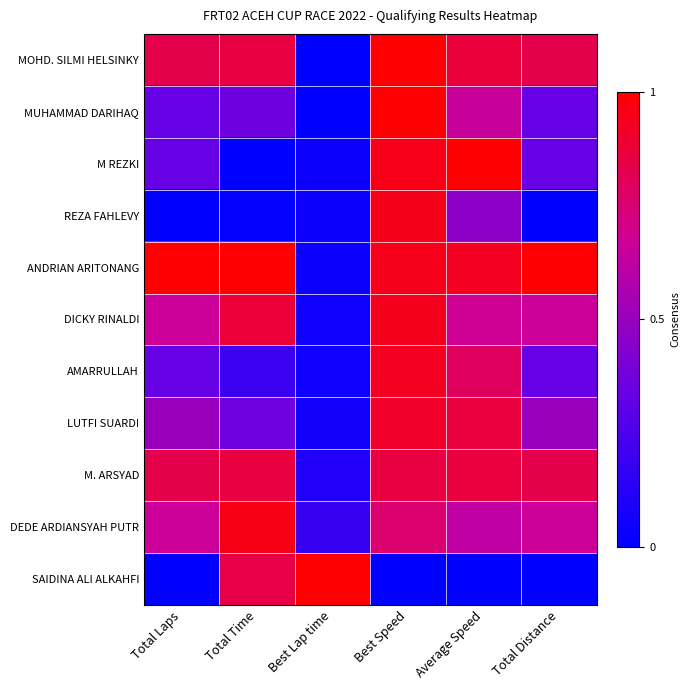

Between Best Lap time and Total Time, which is larger?

Total Time